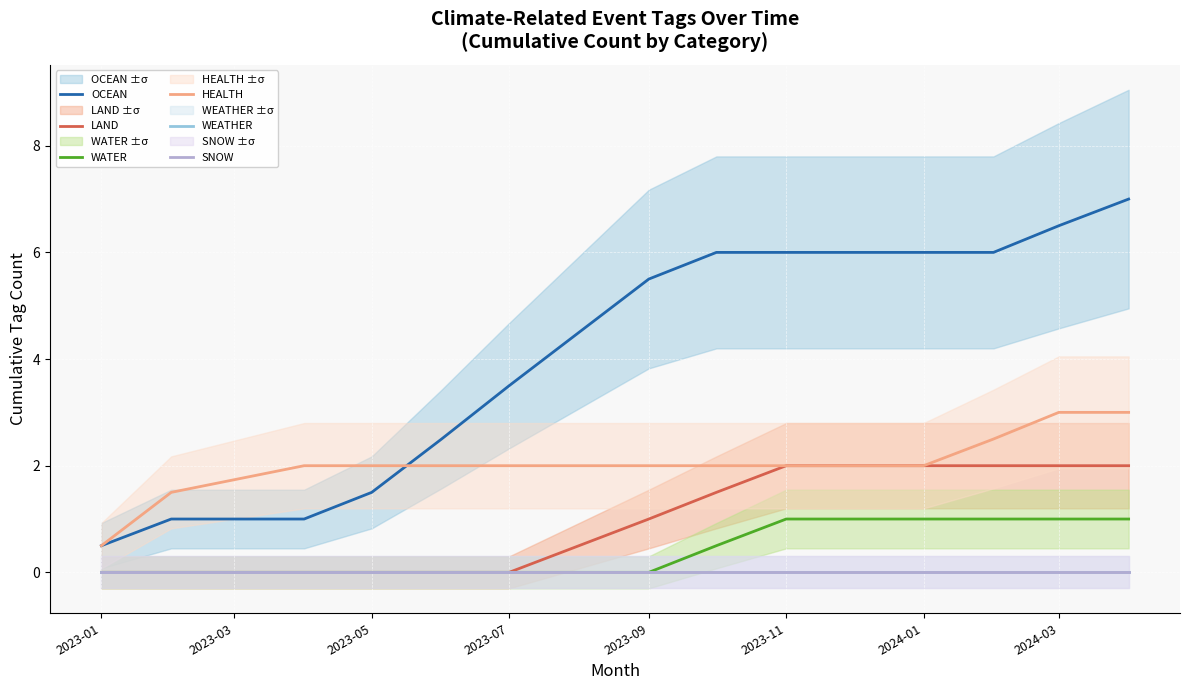

Count the number of categories in the chart.

15